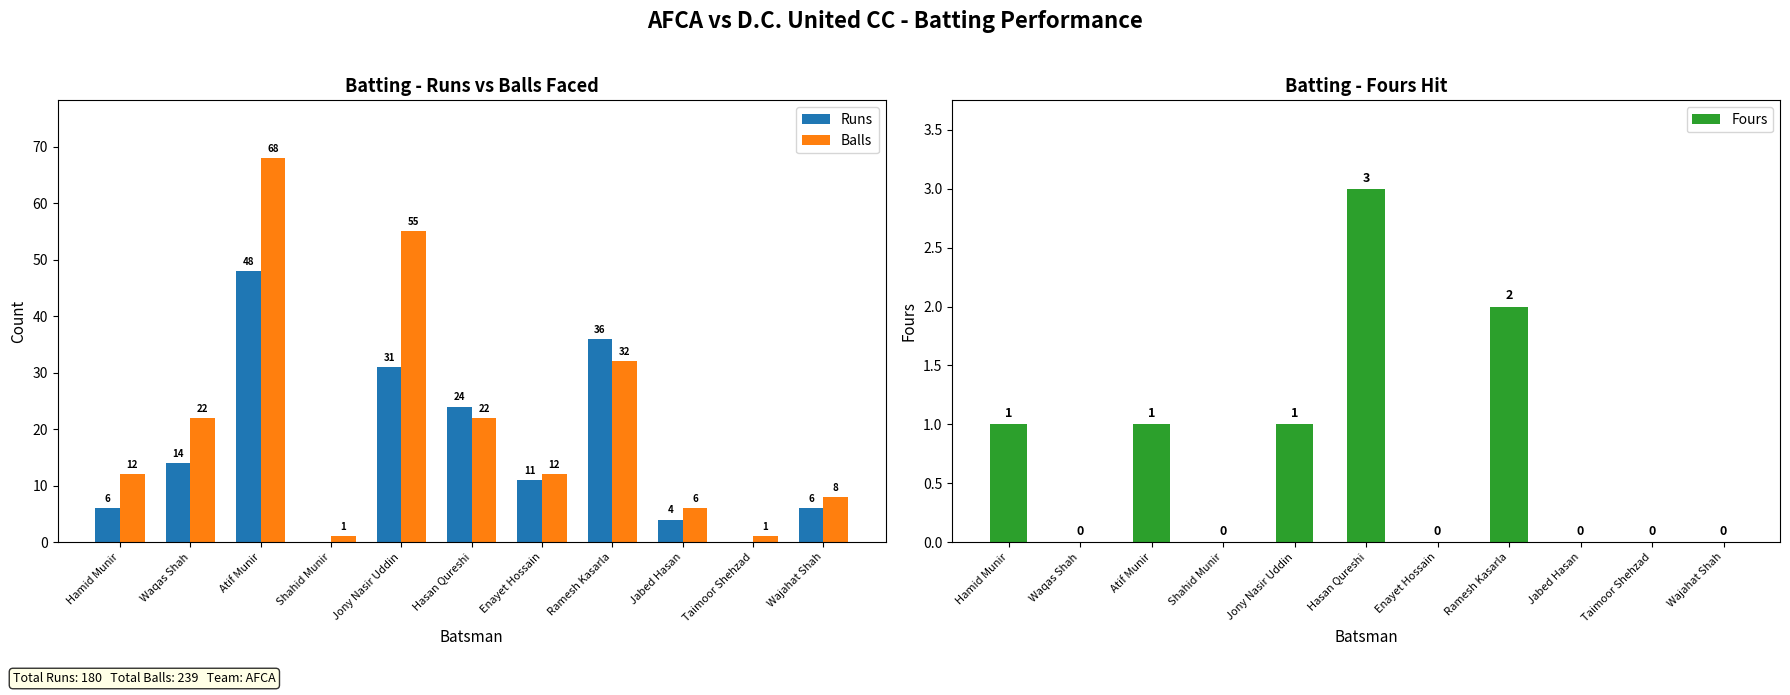

Where does the Balls series first go above 12?

Waqas Shah